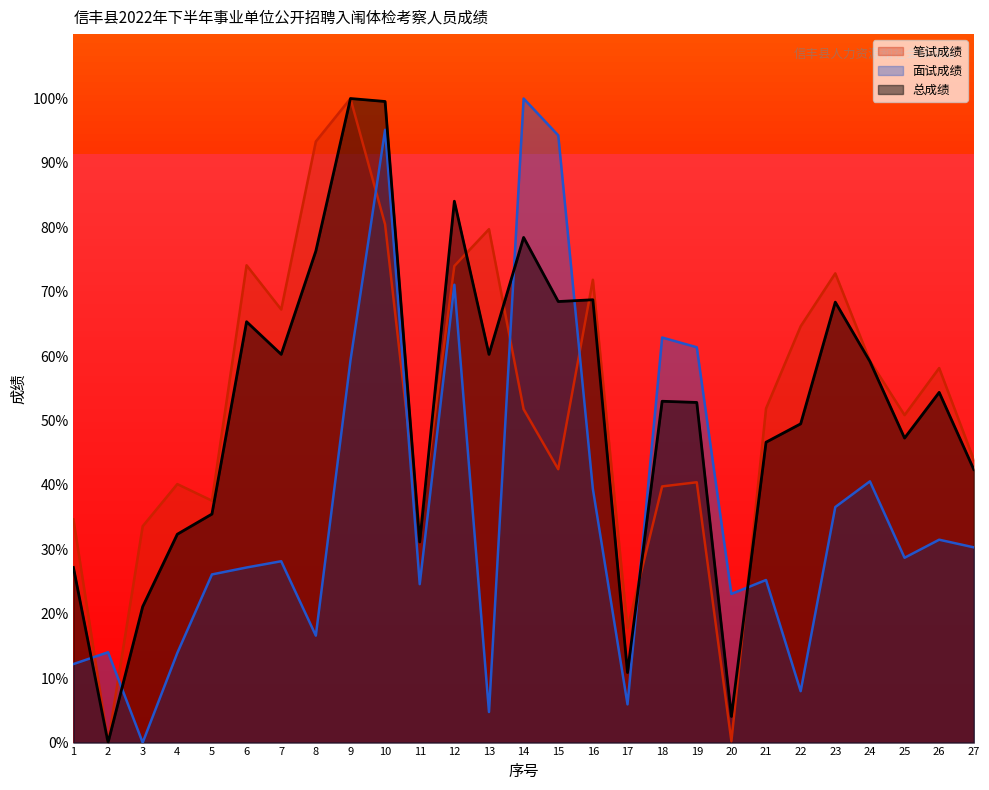

True or false: 面试成绩 has a value of 41.1 at 20.

False